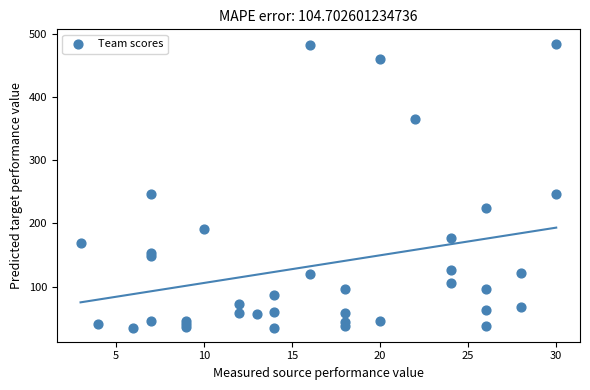

What is the range of X values (max minus min)?

27